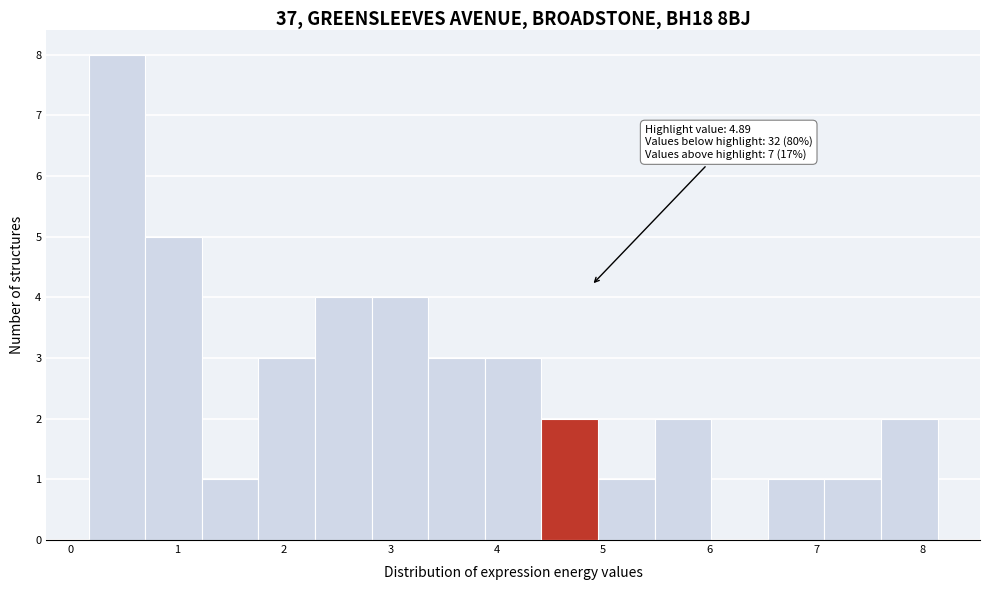

Which range on the x-axis has the tallest bar?

0.2 to 0.7